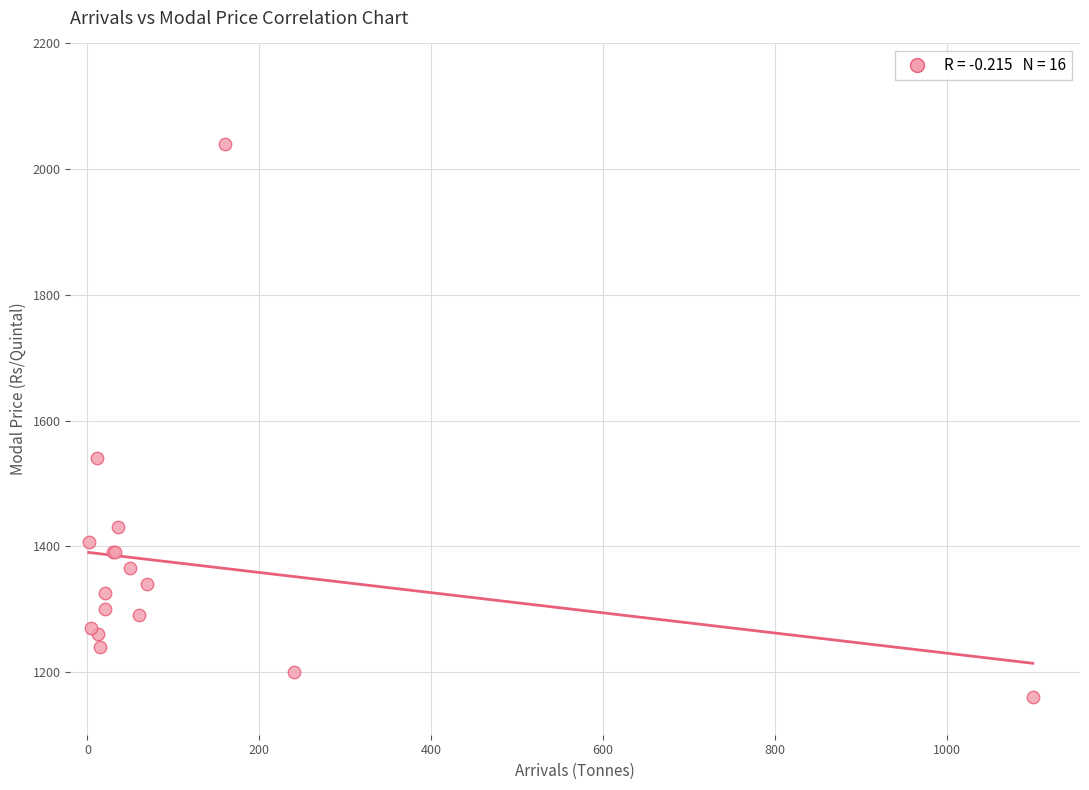

What Y value in the scatter plot is closest to 1600?

1540